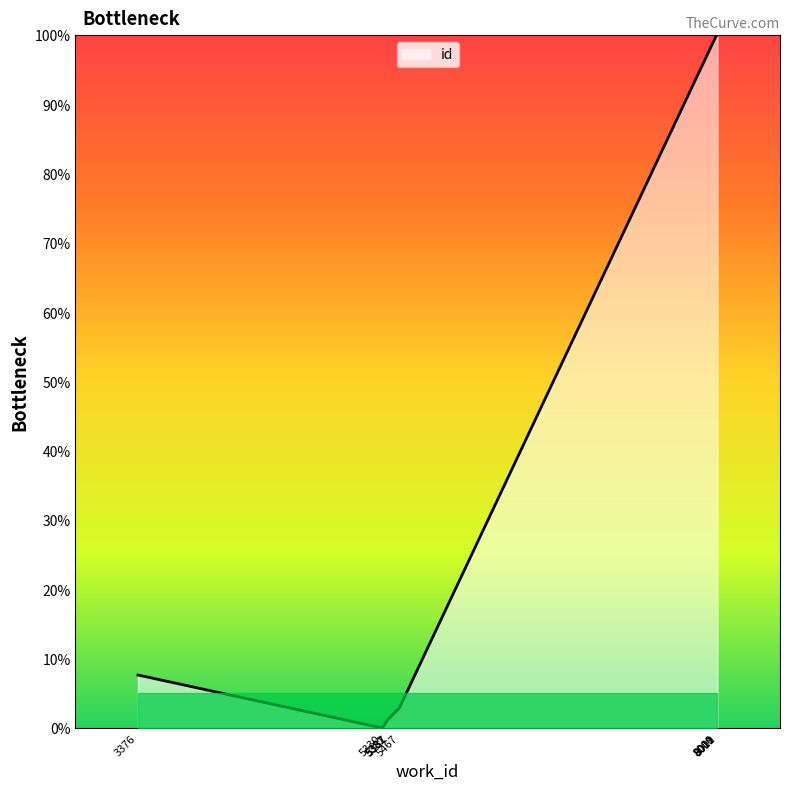

How many interior local valleys (lower than both neighbors) does the data have?

1